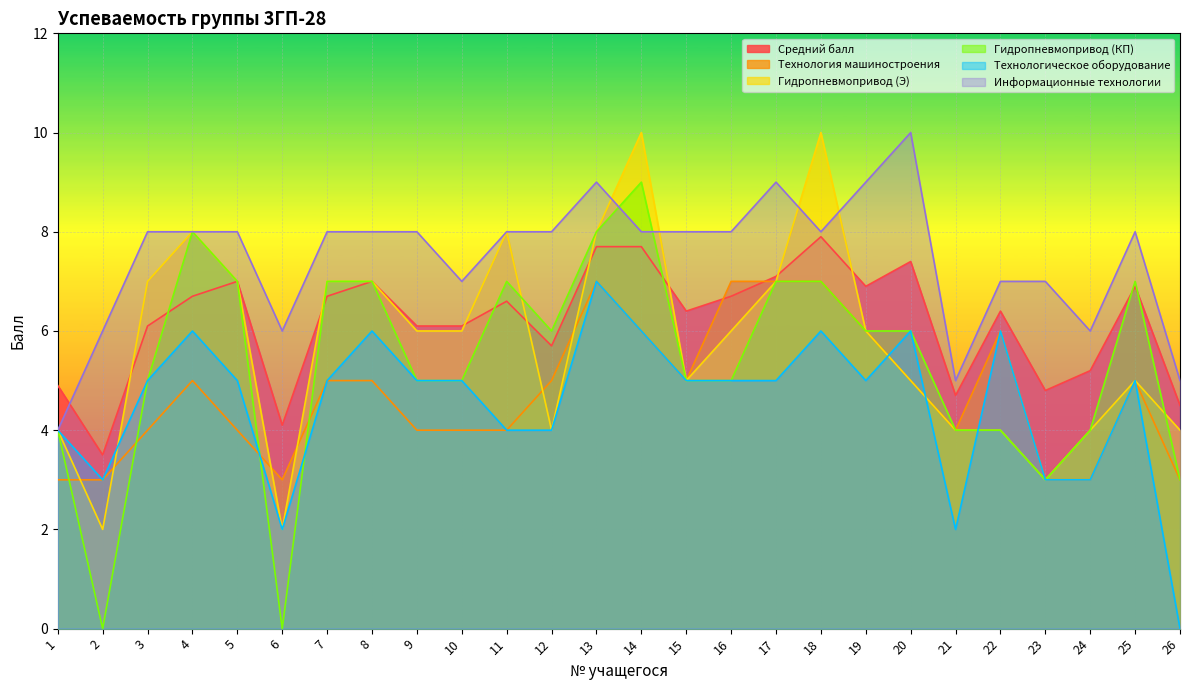

How many interior local valleys does the Средний балл series have?

7